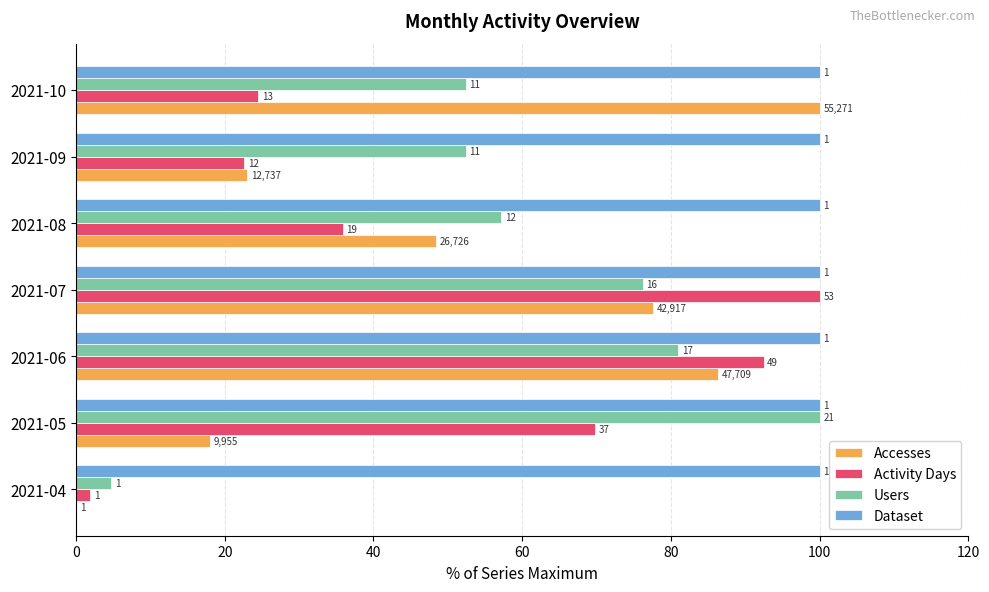

What are all the series names shown in the legend?

Accesses, Activity Days, Users, Dataset